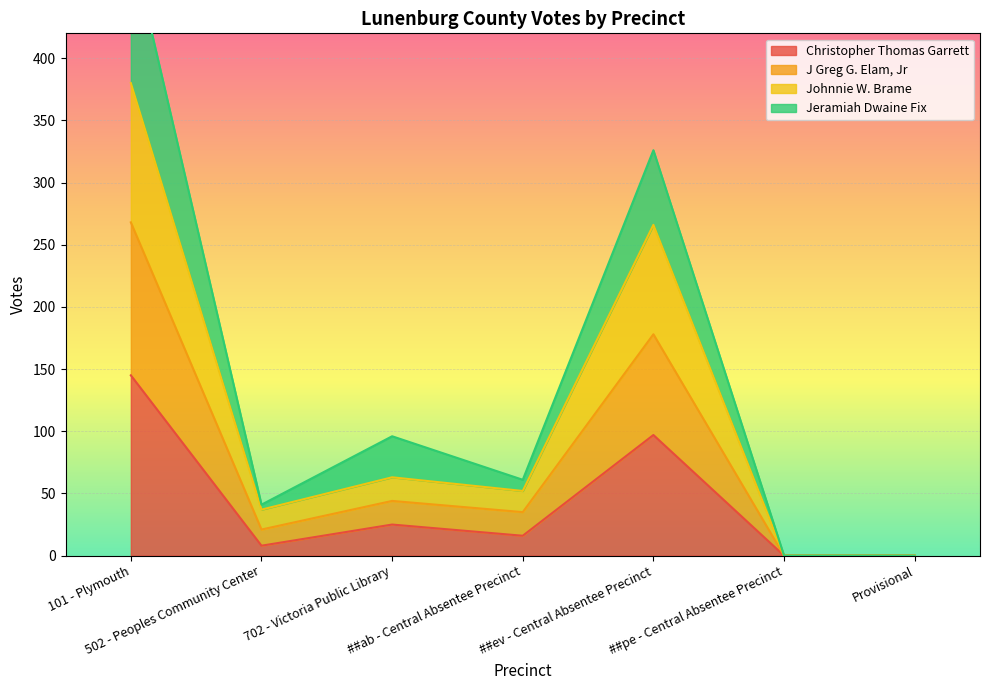

At which category is the sum across all series the highest?

101 - Plymouth